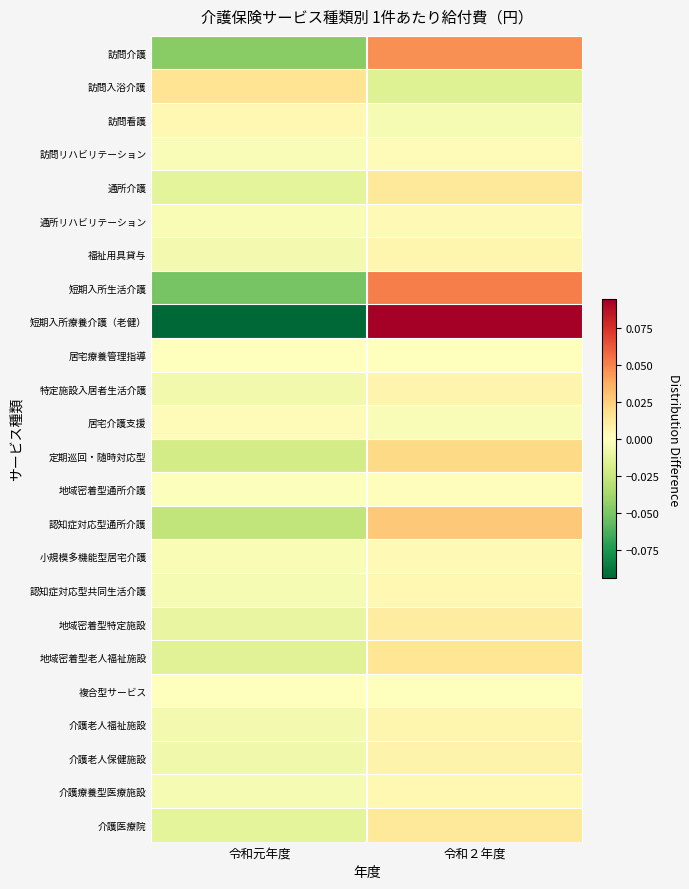

Reading left to right, list all the values displayed in this chart.

訪問介護: 令和元年度=-0.0	令和２年度=0.0
訪問入浴介護: 令和元年度=0.0	令和２年度=-0.0
訪問看護: 令和元年度=0.0	令和２年度=-0.0
訪問リハビリテーション: 令和元年度=-0.0	令和２年度=0.0
通所介護: 令和元年度=-0.0	令和２年度=0.0
通所リハビリテーション: 令和元年度=-0.0	令和２年度=0.0
福祉用具貸与: 令和元年度=-0.0	令和２年度=0.0
短期入所生活介護: 令和元年度=-0.1	令和２年度=0.1
短期入所療養介護（老健）: 令和元年度=-0.1	令和２年度=0.1
居宅療養管理指導: 令和元年度=0.0	令和２年度=-0.0
特定施設入居者生活介護: 令和元年度=-0.0	令和２年度=0.0
居宅介護支援: 令和元年度=0.0	令和２年度=-0.0
定期巡回・随時対応型: 令和元年度=-0.0	令和２年度=0.0
地域密着型通所介護: 令和元年度=-0.0	令和２年度=0.0
認知症対応型通所介護: 令和元年度=-0.0	令和２年度=0.0
小規模多機能型居宅介護: 令和元年度=-0.0	令和２年度=0.0
認知症対応型共同生活介護: 令和元年度=-0.0	令和２年度=0.0
地域密着型特定施設: 令和元年度=-0.0	令和２年度=0.0
地域密着型老人福祉施設: 令和元年度=-0.0	令和２年度=0.0
複合型サービス: 令和元年度=0.0	令和２年度=-0.0
介護老人福祉施設: 令和元年度=-0.0	令和２年度=0.0
介護老人保健施設: 令和元年度=-0.0	令和２年度=0.0
介護療養型医療施設: 令和元年度=-0.0	令和２年度=0.0
介護医療院: 令和元年度=-0.0	令和２年度=0.0